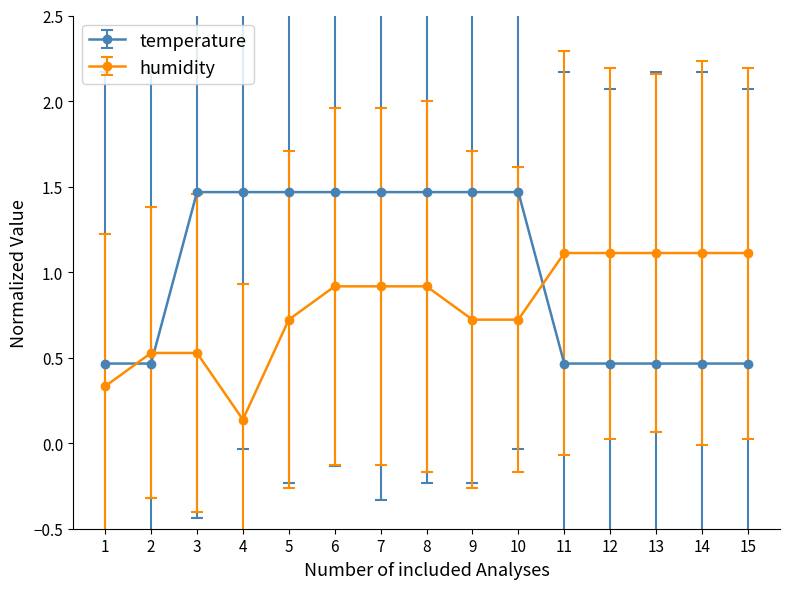

What is the average value of the humidity series?

0.8